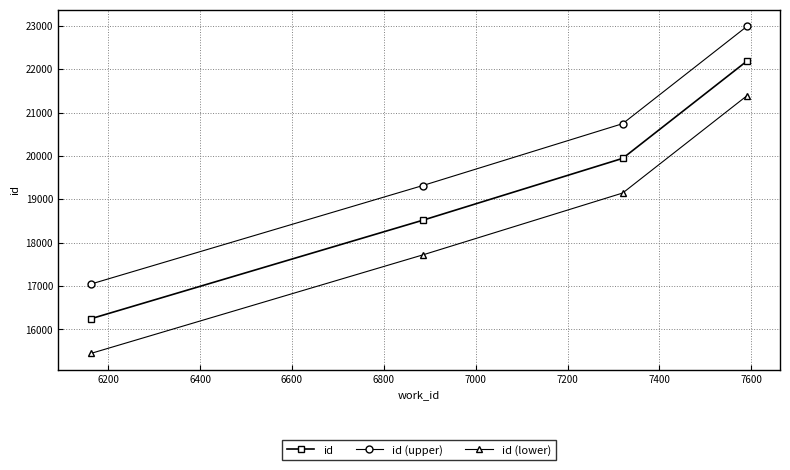

True or false: id (upper) and id (lower) intersect in this chart.

False